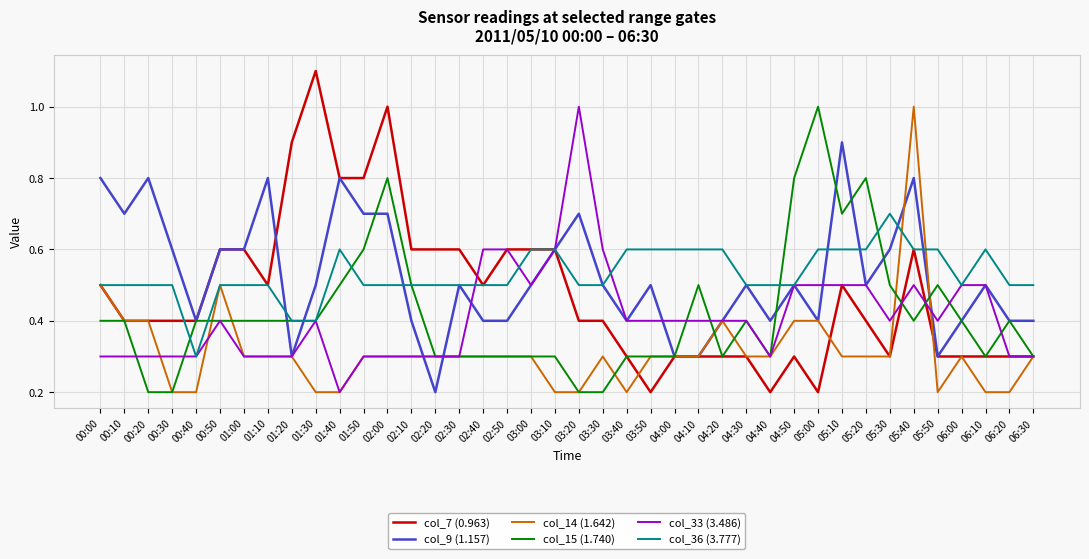

At which category is the sum across all series the highest?

05:40